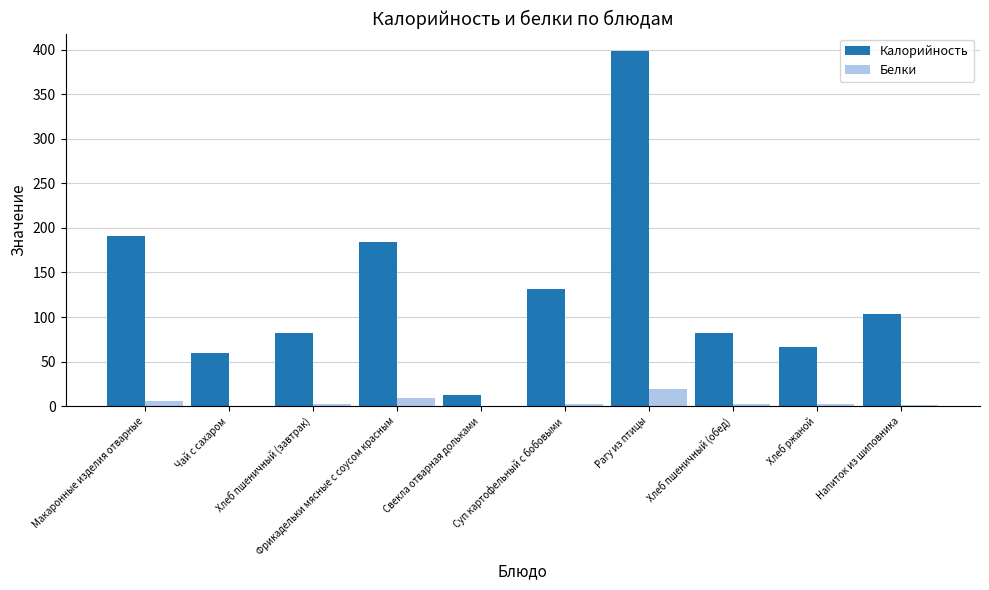

How many series are shown in this chart?

2